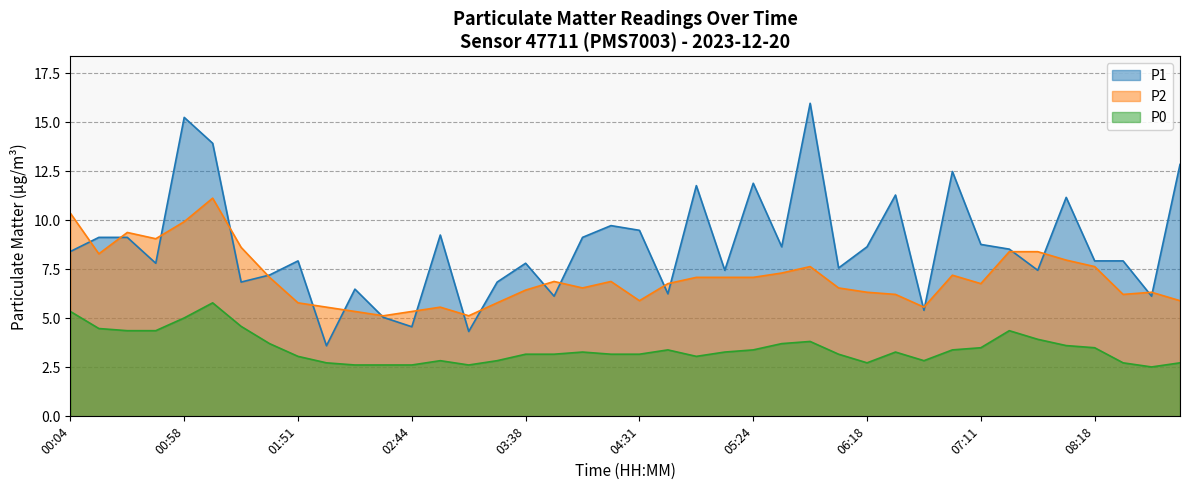

How many intersections are there between P2 and P1?

21